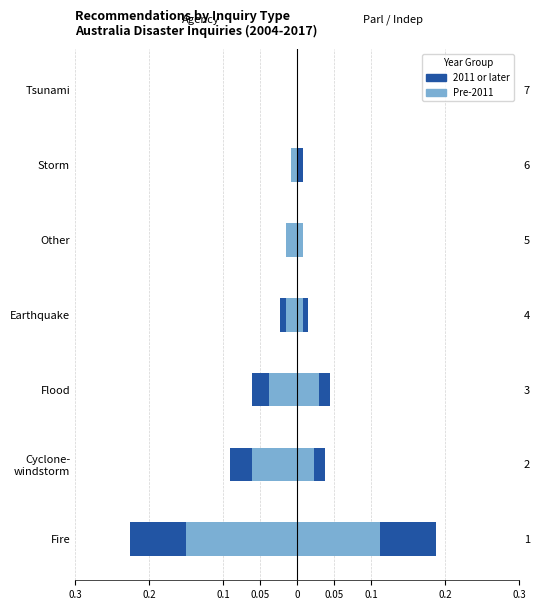

Is the value of Agency 2011+ at 0.2 greater than the value of Parl/Indep pre-2011 at 0.3?

No